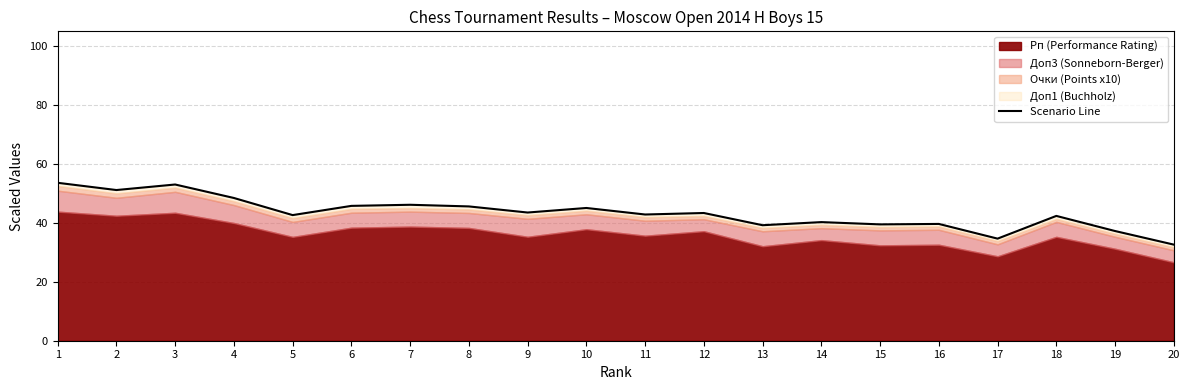

The chart shows a value of 32.6 at 20. True or false?

True